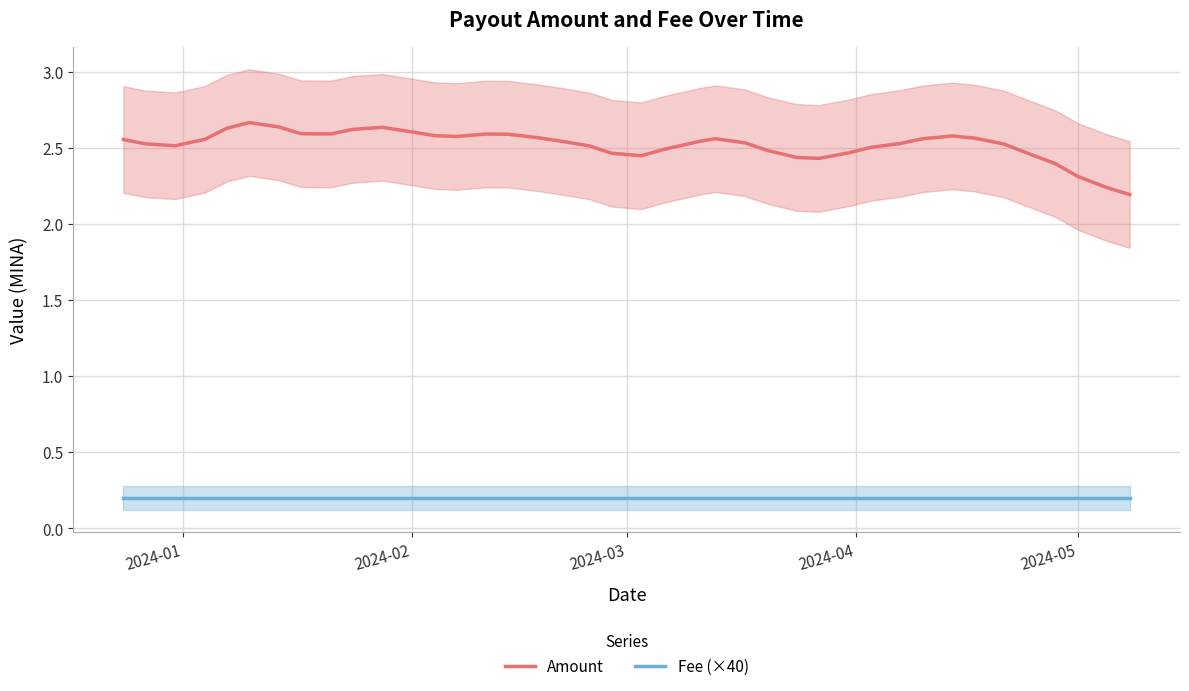

True or false: Amount and Fee (×40) intersect in this chart.

False